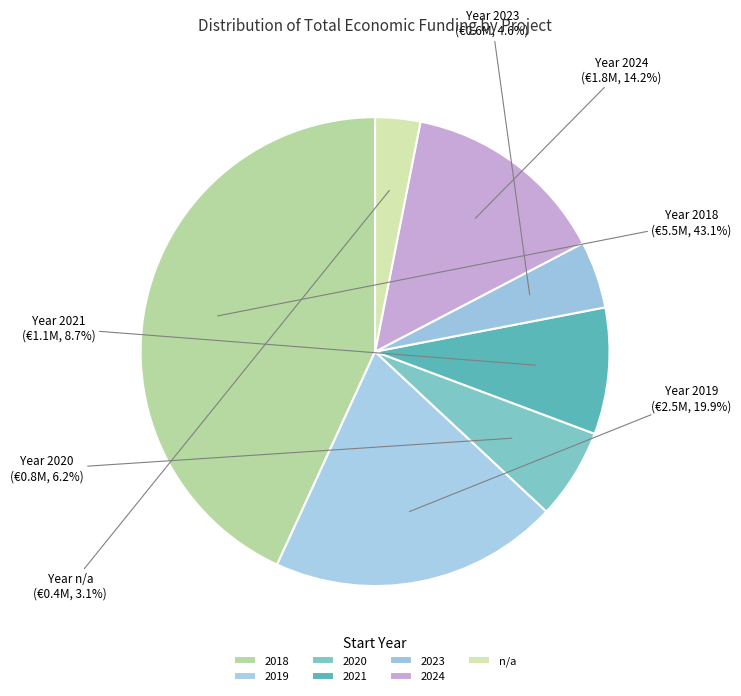

What is the largest slice in the pie chart?

2018